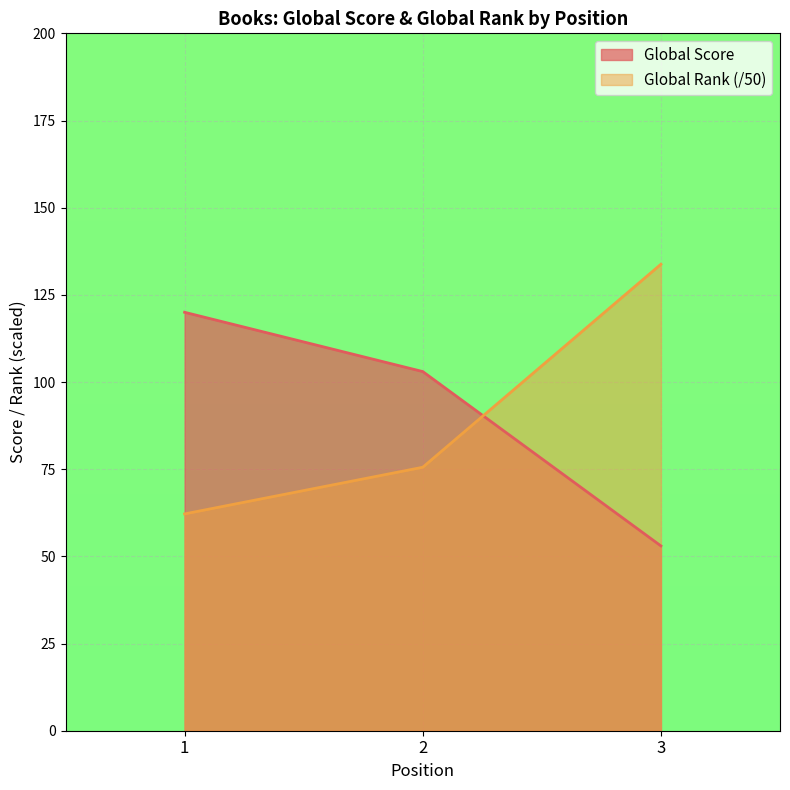

Count the Global Score values in the range 53 to 120.

3